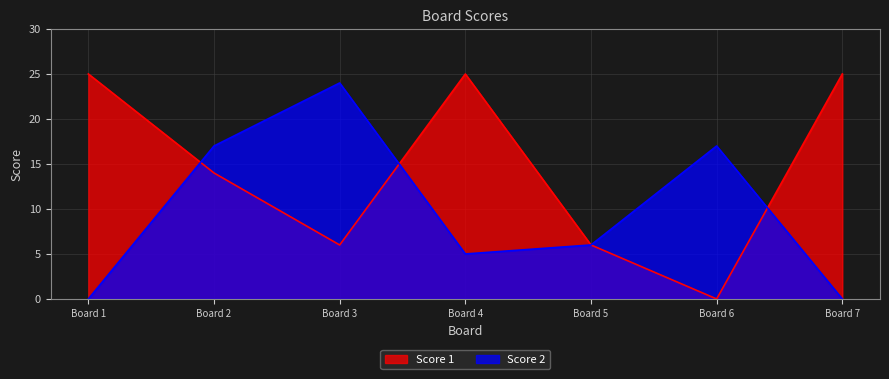

Which series changed the most between 2 and 5?

Score 2